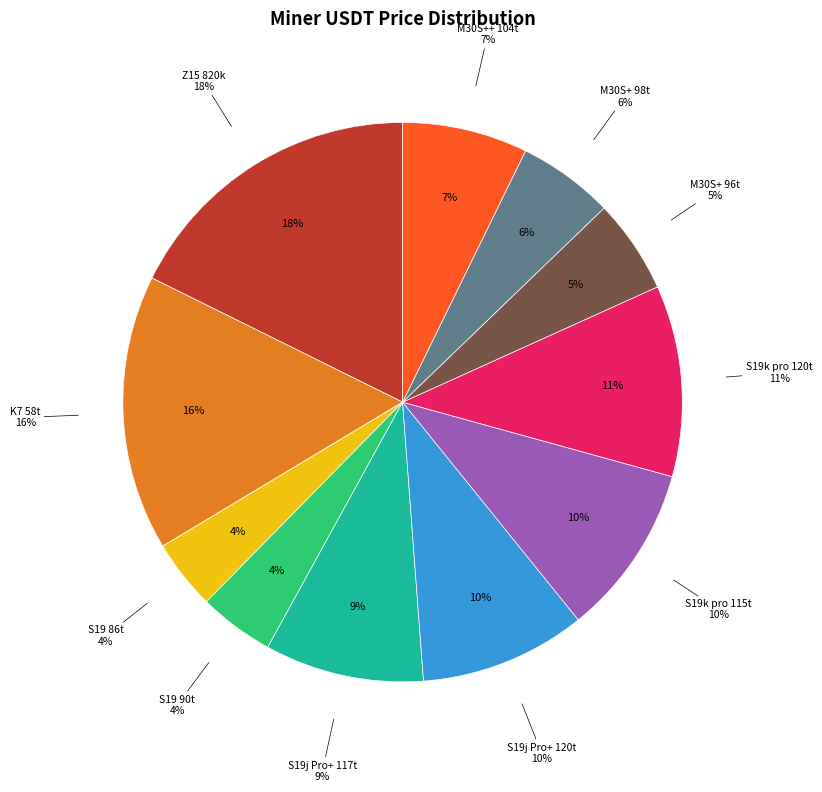

Which has a higher value, S19 90t or S19j Pro+ 117t?

S19j Pro+ 117t